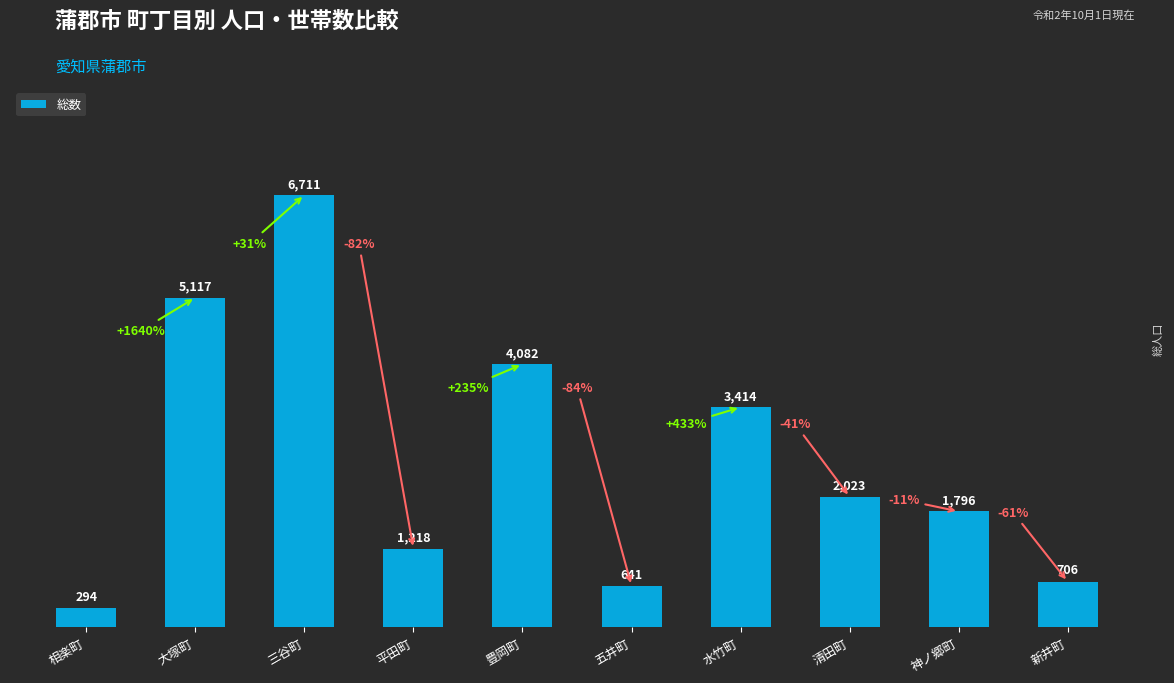

What is the difference between the maximum and minimum values?

6417